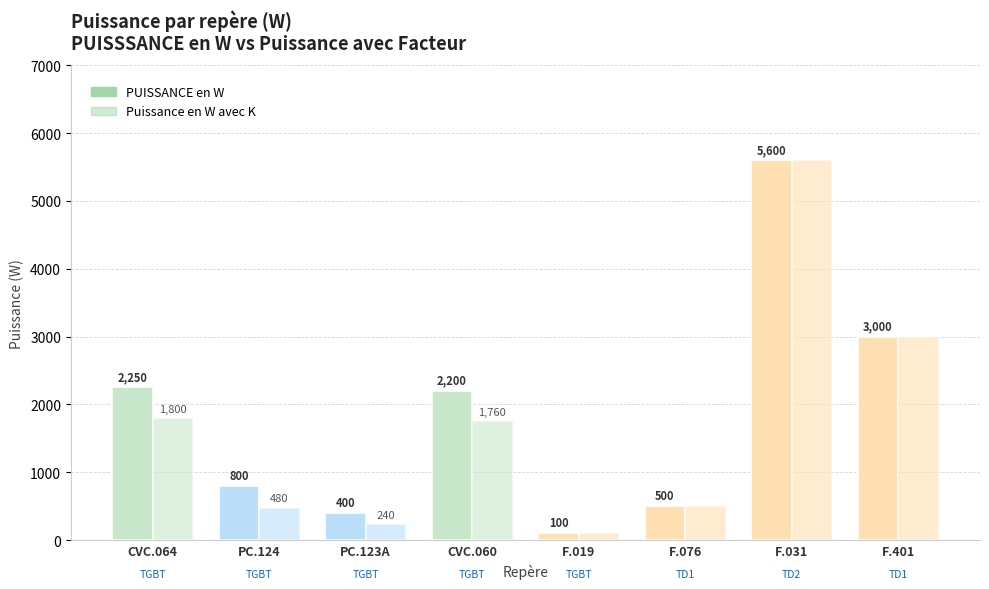

How many values in the Puissance en W avec K series are below 1760?

4